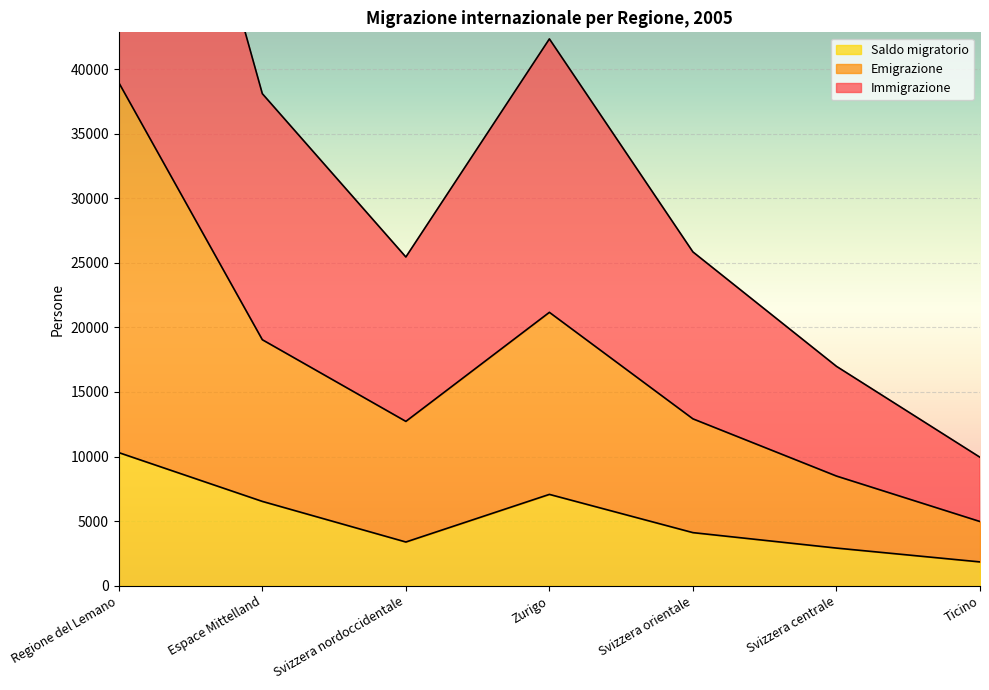

What is the sum of all Immigrazione values?

118270